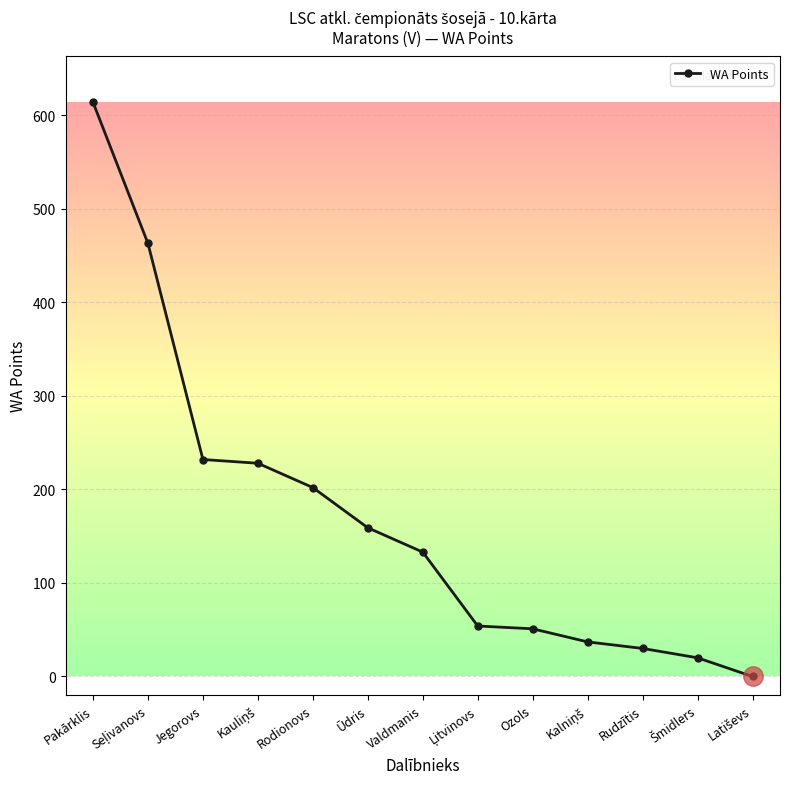

What is the change in value from Rodionovs to Ūdris?

-43